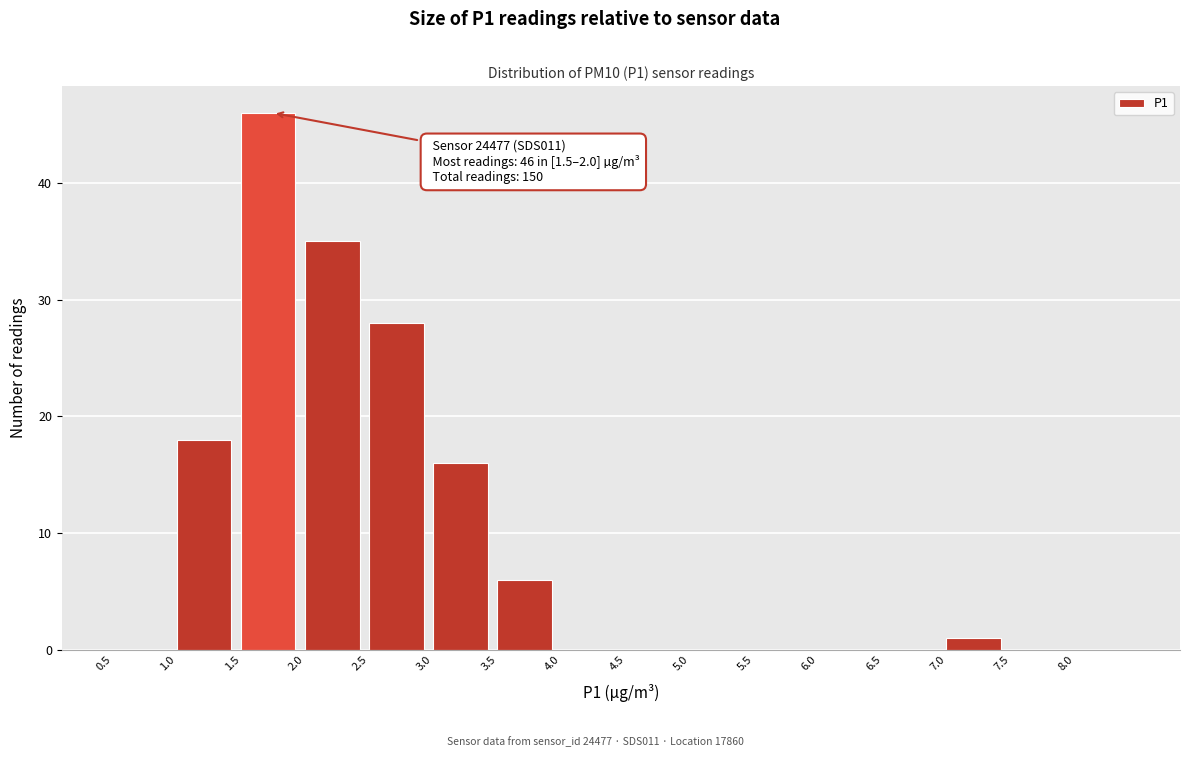

Over which range of the x-axis is the bar tallest?

1.5 to 2.0